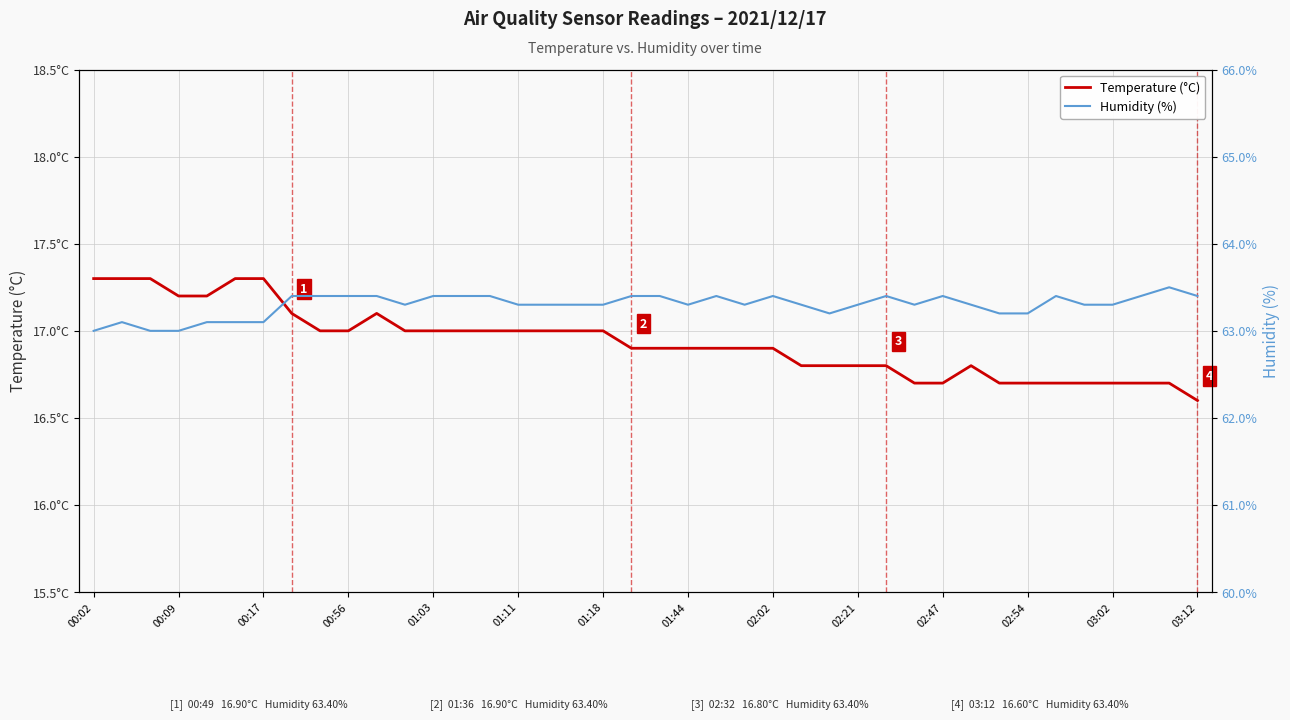

Where is Temperature (°C) nearest to the value 16?

03:12